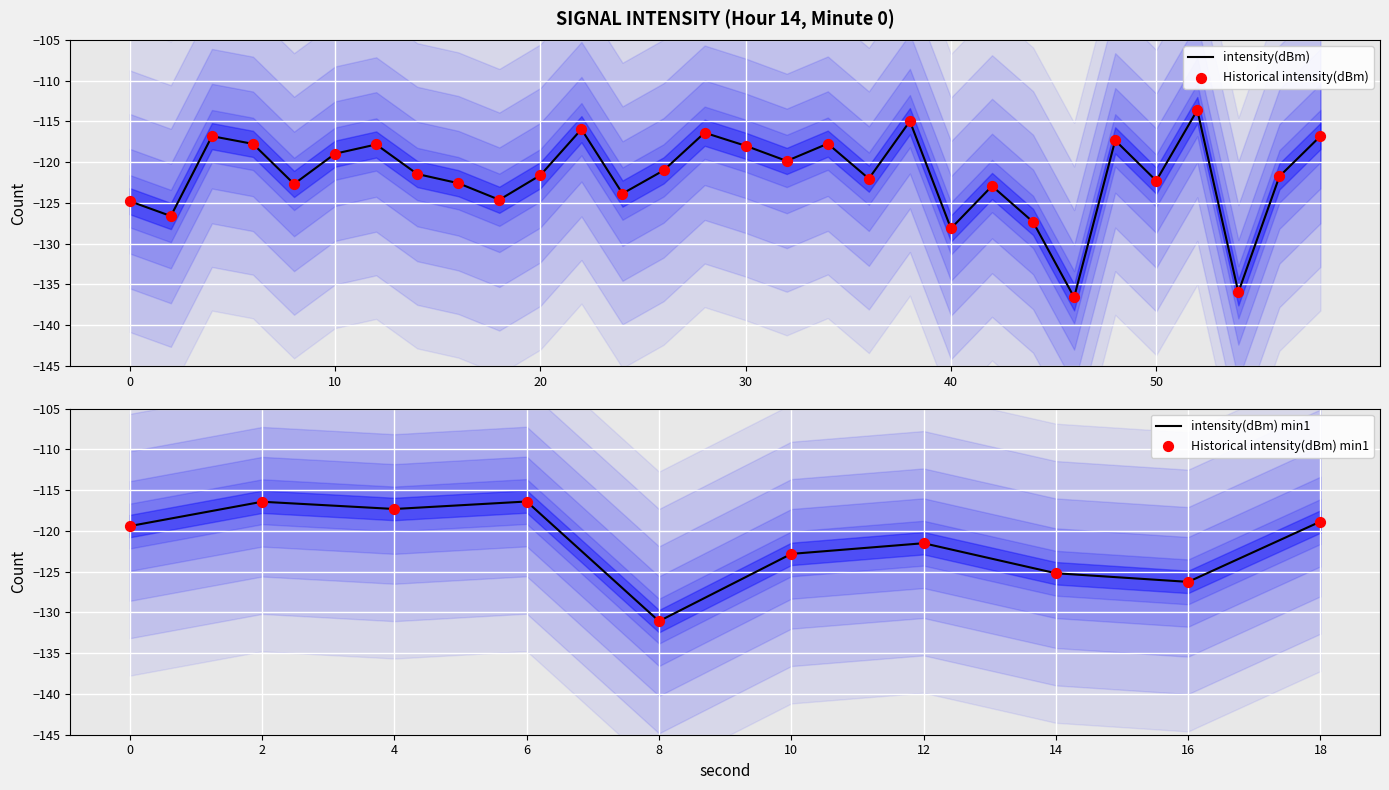

Between 42 and 56, which is larger?

56